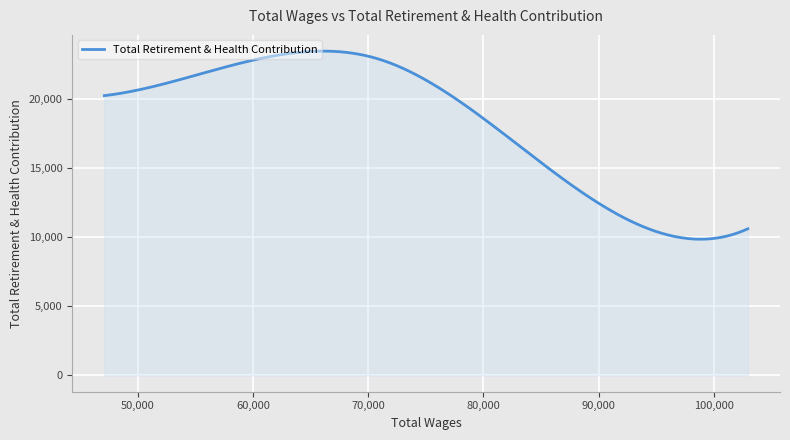

Does the chart display data point markers on the line(s)?

No